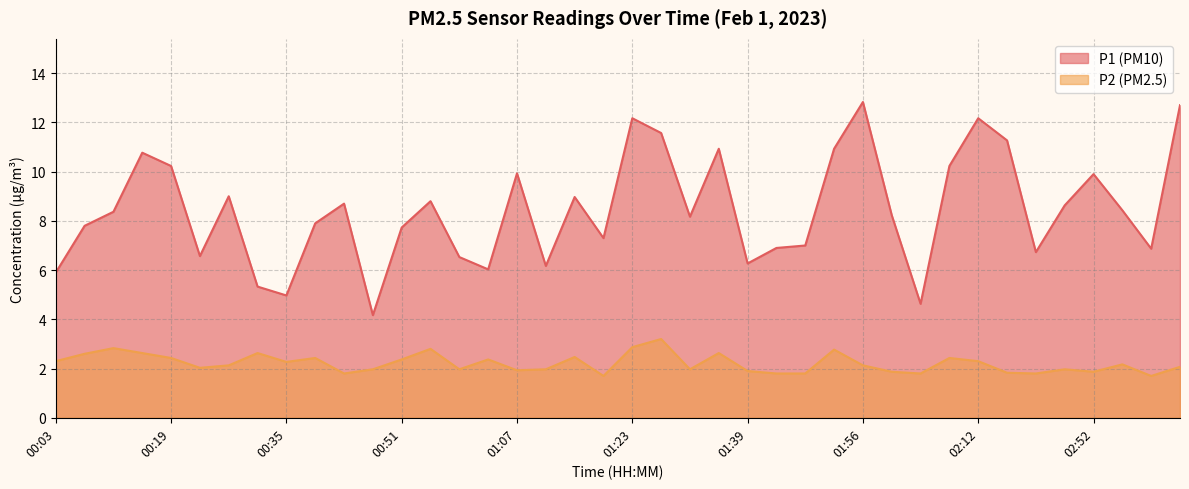

Which category has the highest value across all series?

01:56